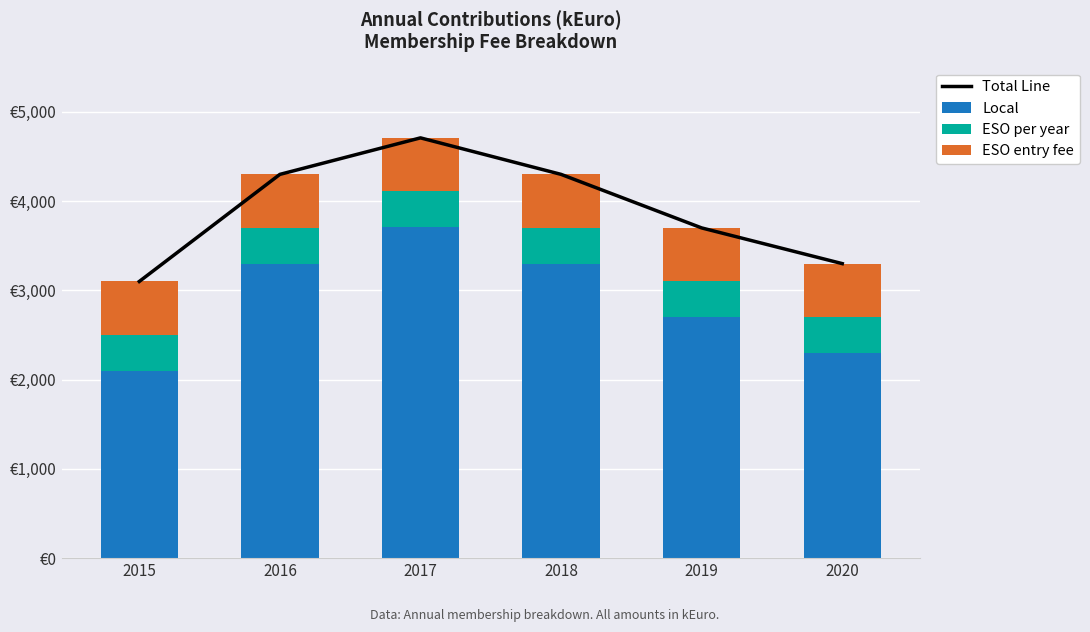

List the series in order of their peak value, lowest first.

ESO per year, ESO entry fee, Local, Total Line